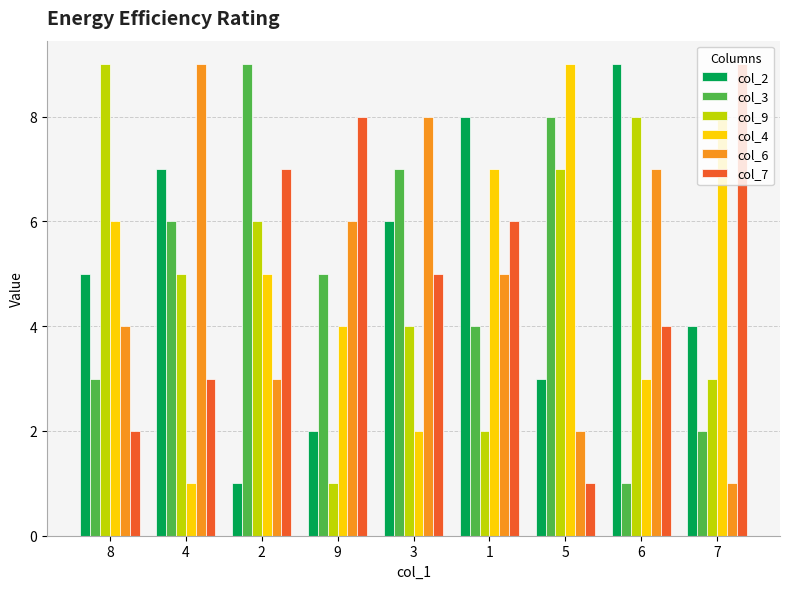

Reading right to left, extract all data points from this chart.

col_2: 4	9	3	8	6	2	1	7	5
col_3: 2	1	8	4	7	5	9	6	3
col_9: 3	8	7	2	4	1	6	5	9
col_4: 8	3	9	7	2	4	5	1	6
col_6: 1	7	2	5	8	6	3	9	4
col_7: 9	4	1	6	5	8	7	3	2